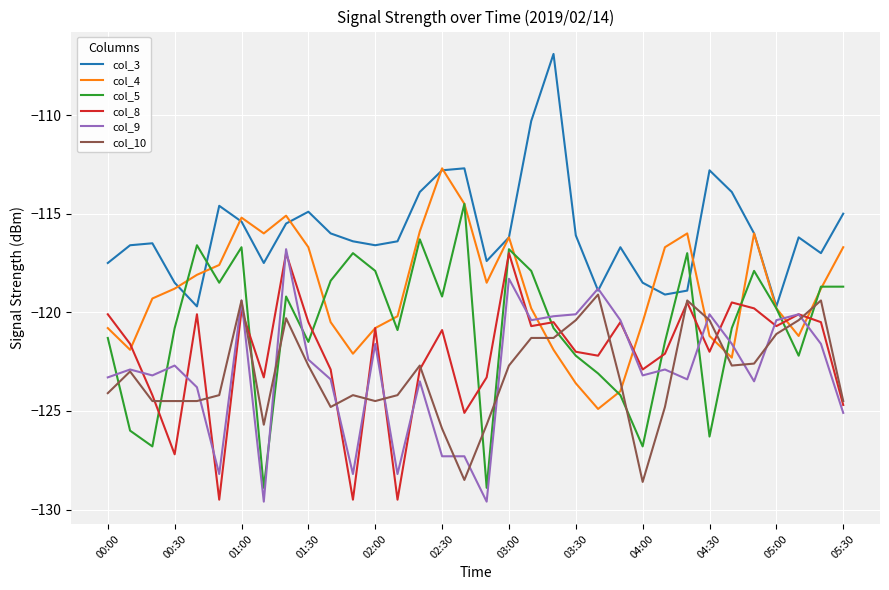

Which series has the largest total across all categories?

col_3